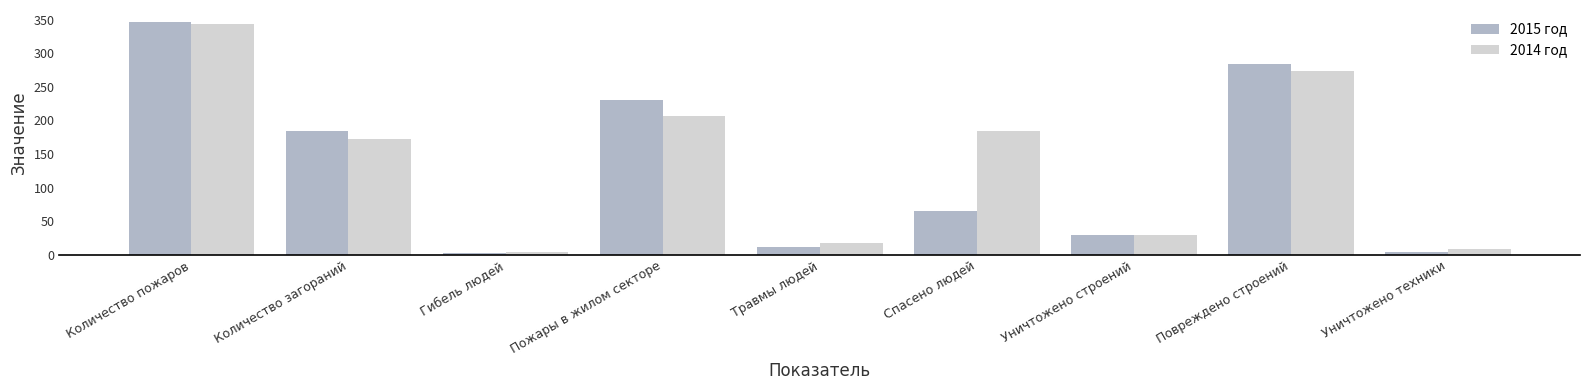

Rank the series by their average value, from lowest to highest.

2015 год, 2014 год